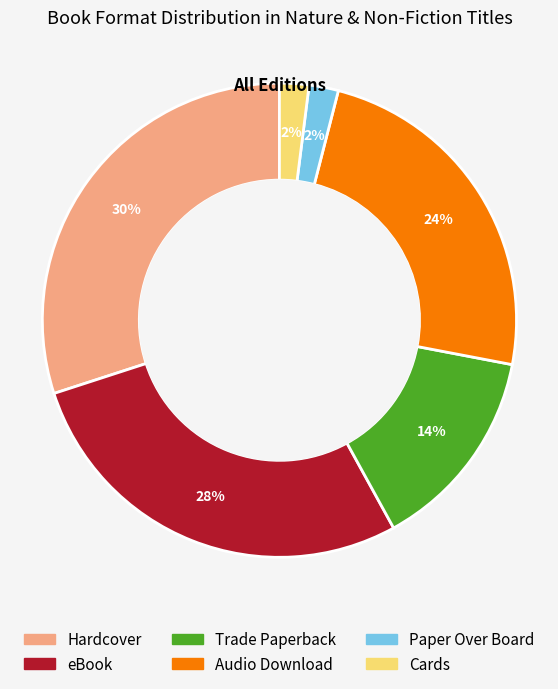

Between Audio Download and eBook, which is larger?

eBook